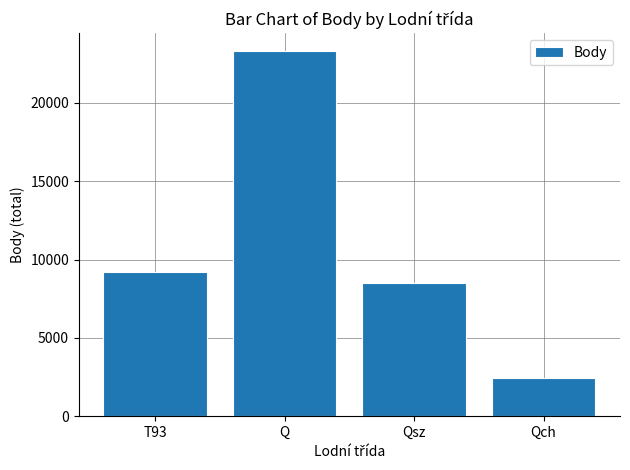

What is the ratio of the value at Qsz to the value at Qch?

3.5